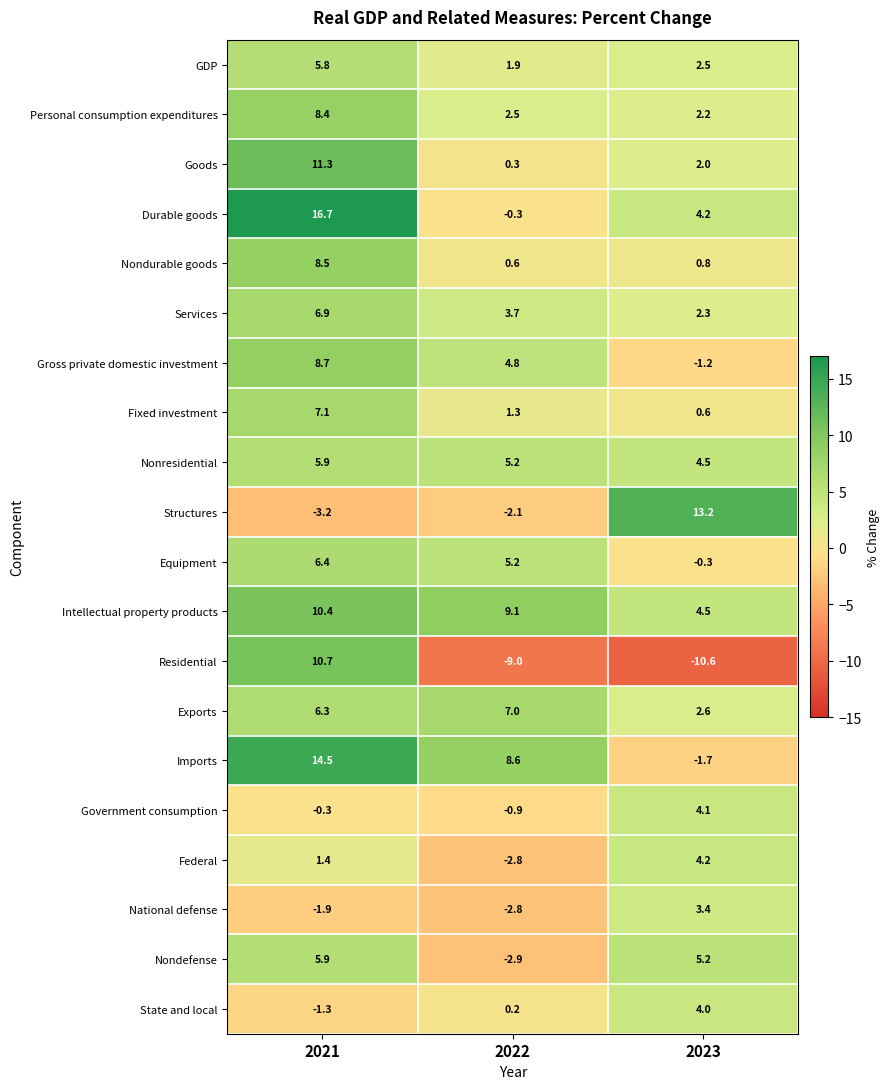

Which series has the widest spread of values?

Residential